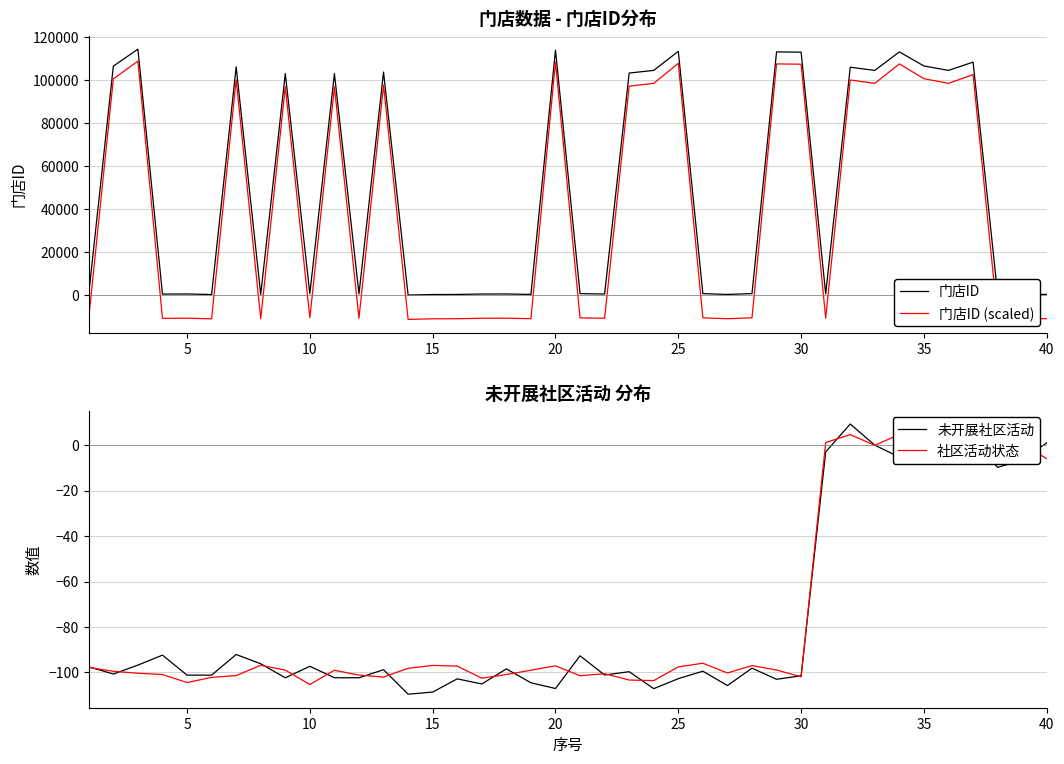

What is the maximum value for 门店ID?

114286.0